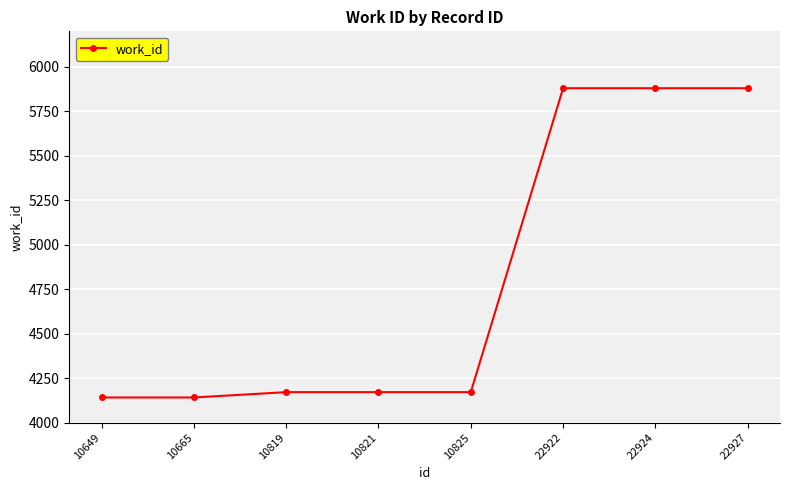

How many values are below 4171?

2